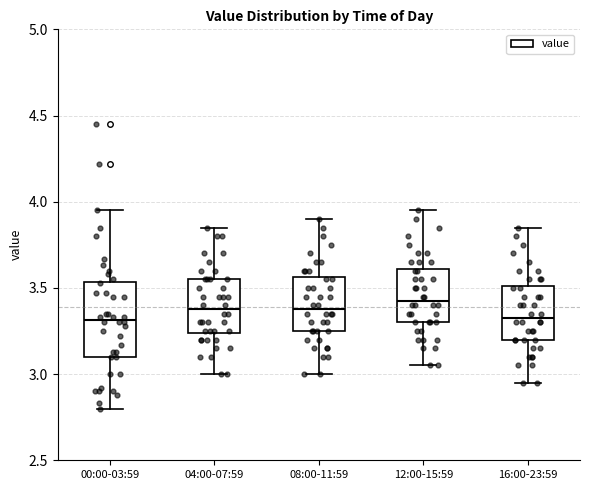

Where does the median line of the box for 16:00-23:59 sit on the y-axis? The values are not printed on the chart, so give them approximately, as read against the axis.

3.35